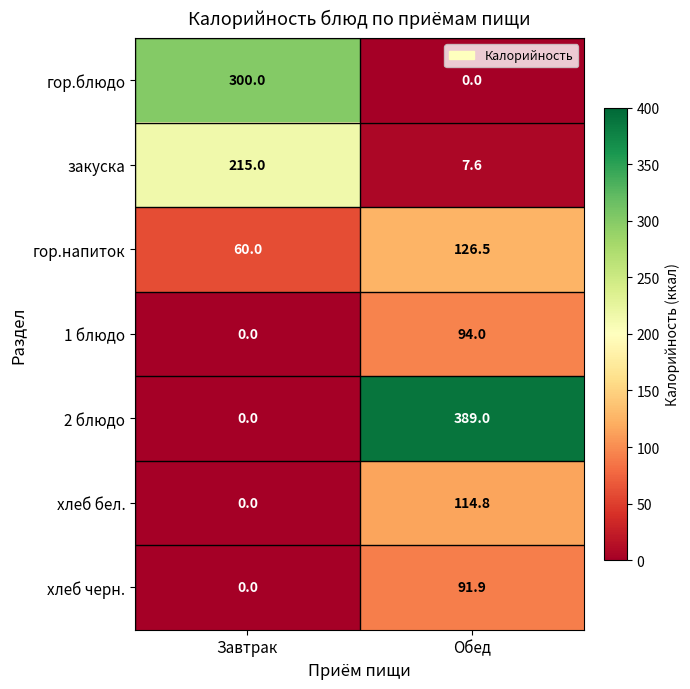

What is the difference between the highest and lowest values at Завтрак?

300.0